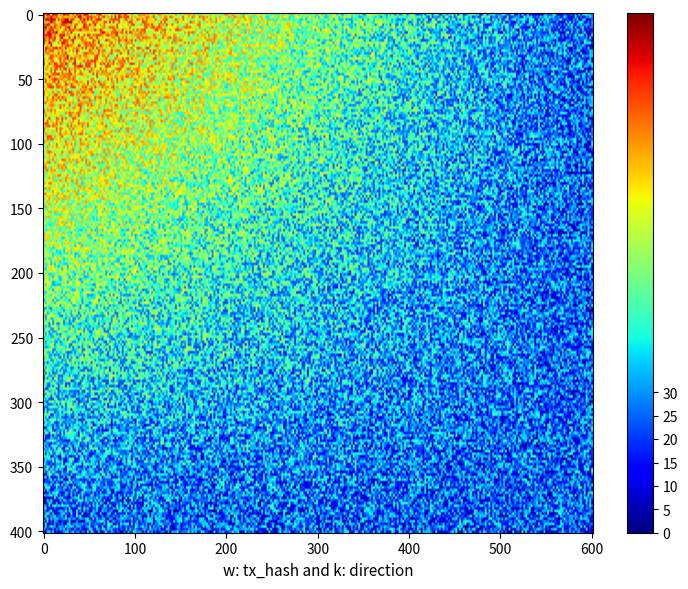

True or false: bf2ddc17bc8ce68e42e6856646b1caf81c5b50c has a value of 0 at direction.

False